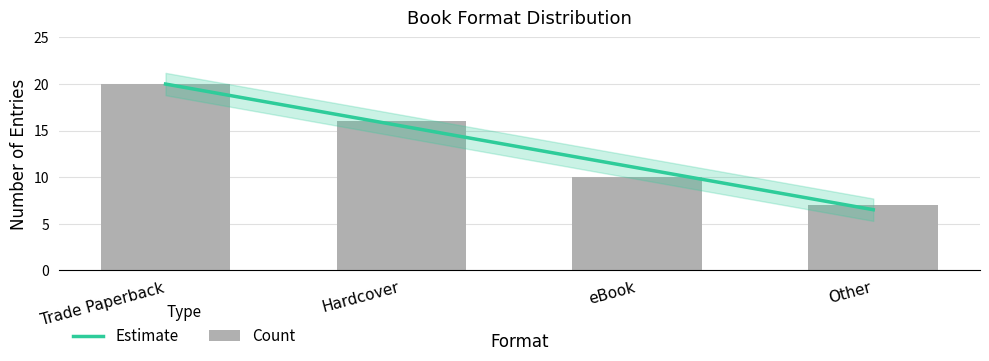

Approximately how many times larger is the value at Other compared to Trade Paperback?

0.3